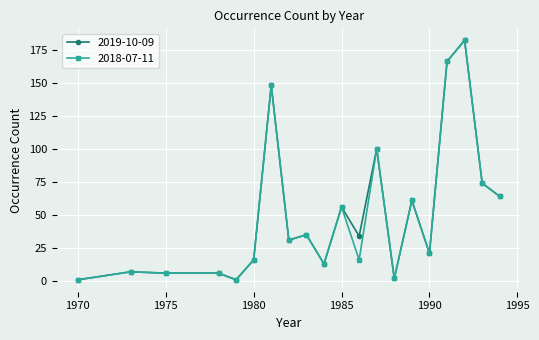

At how many categories does at least one series exceed 134?

3